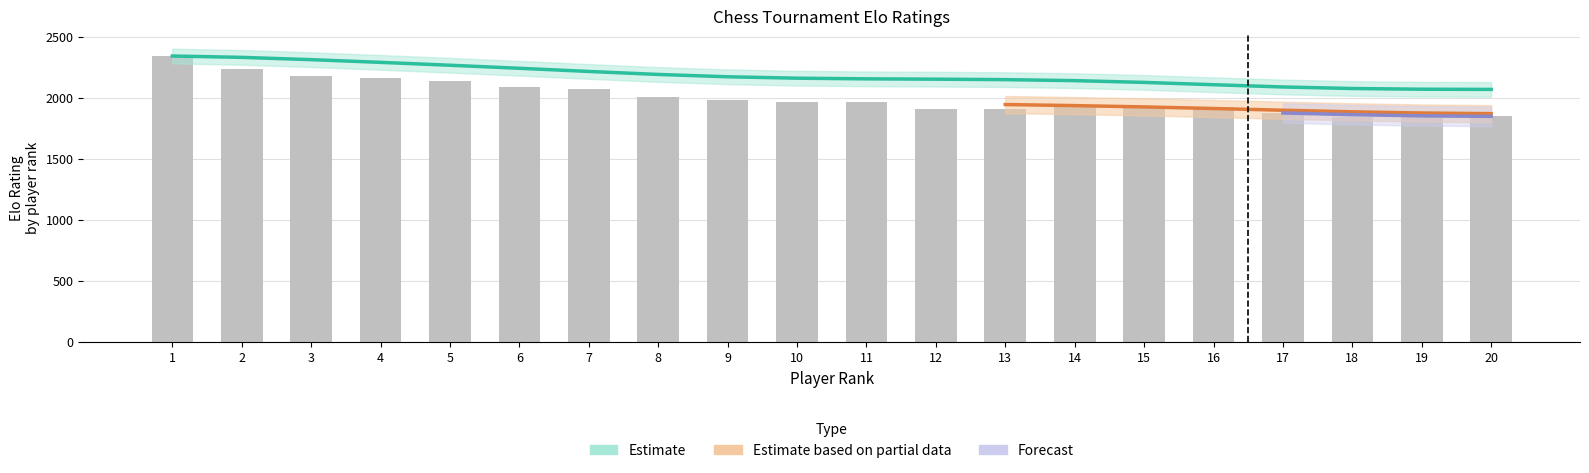

At which label is EloN closest to 2092?

6